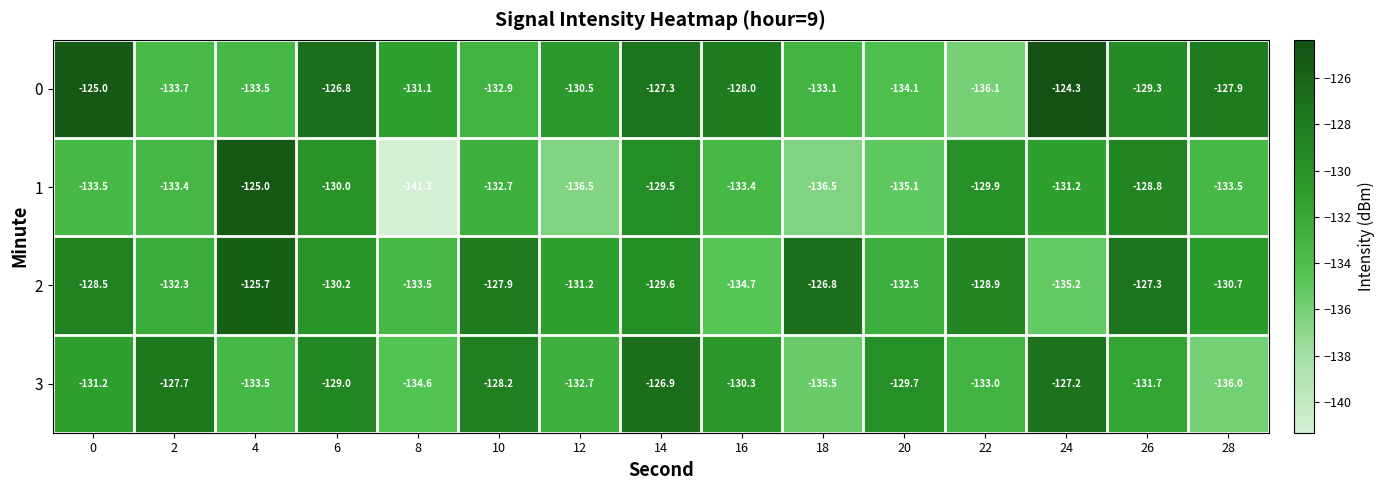

What is the minimum value for 2?

-135.2